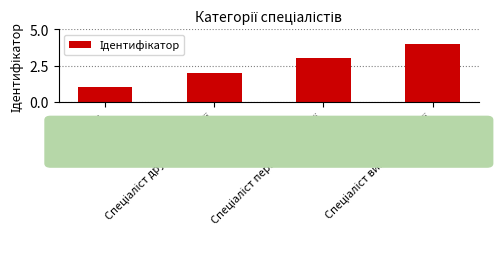

What is the sum of all values?

10